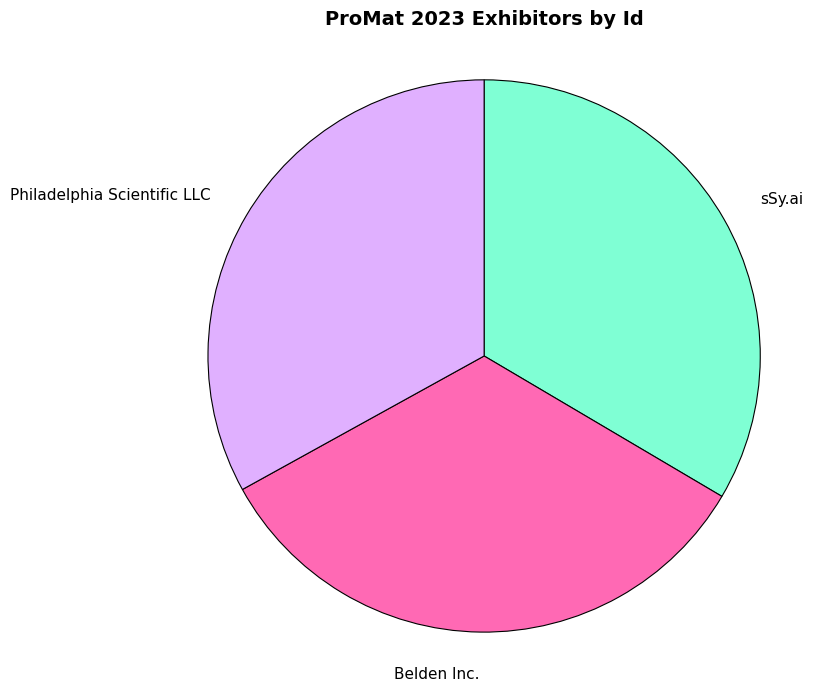

Do Belden Inc. and sSy.ai together represent more than half of the pie?

Yes